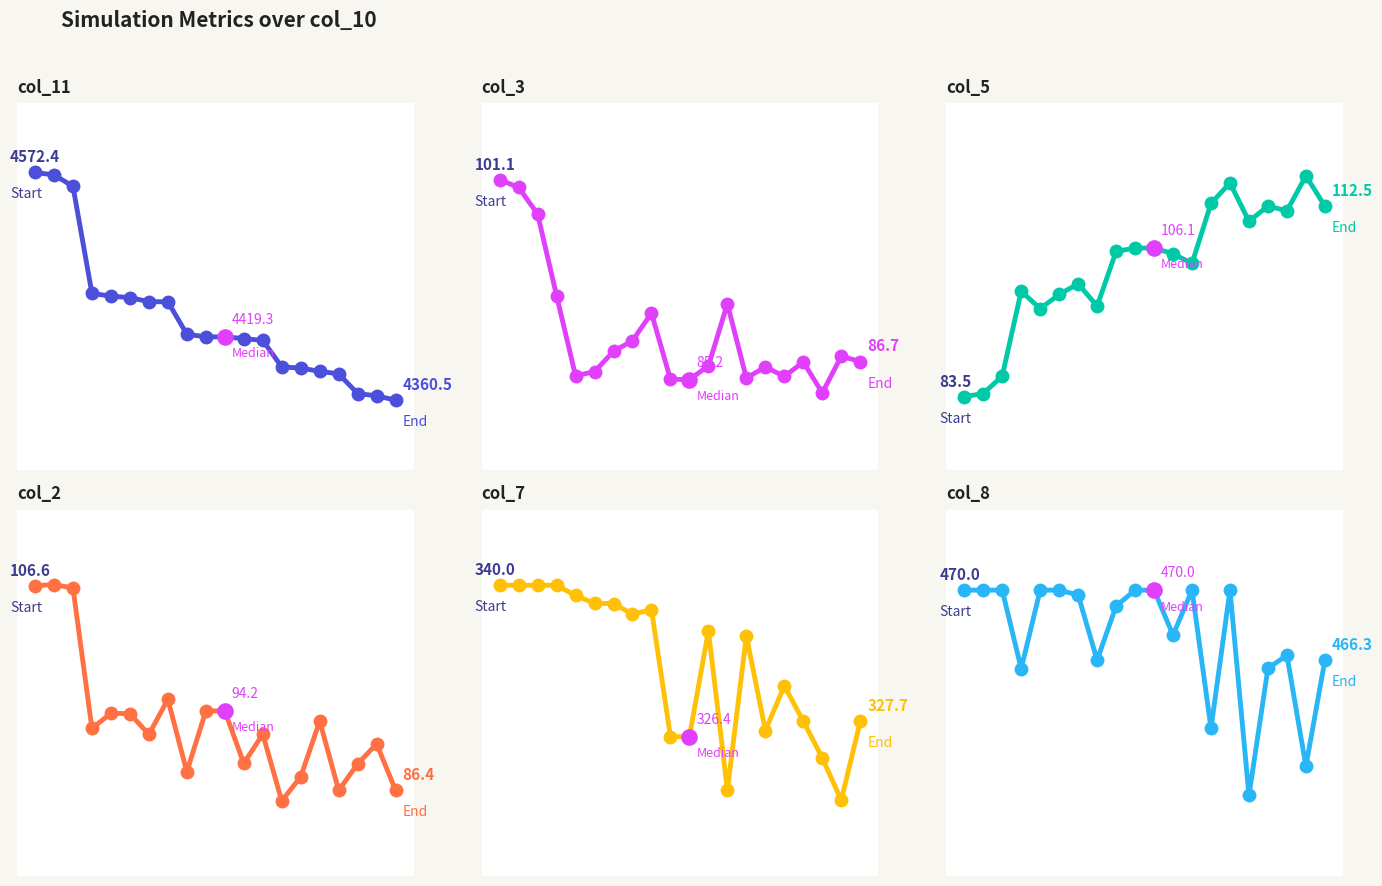

At how many categories does at least one series exceed 947?

20